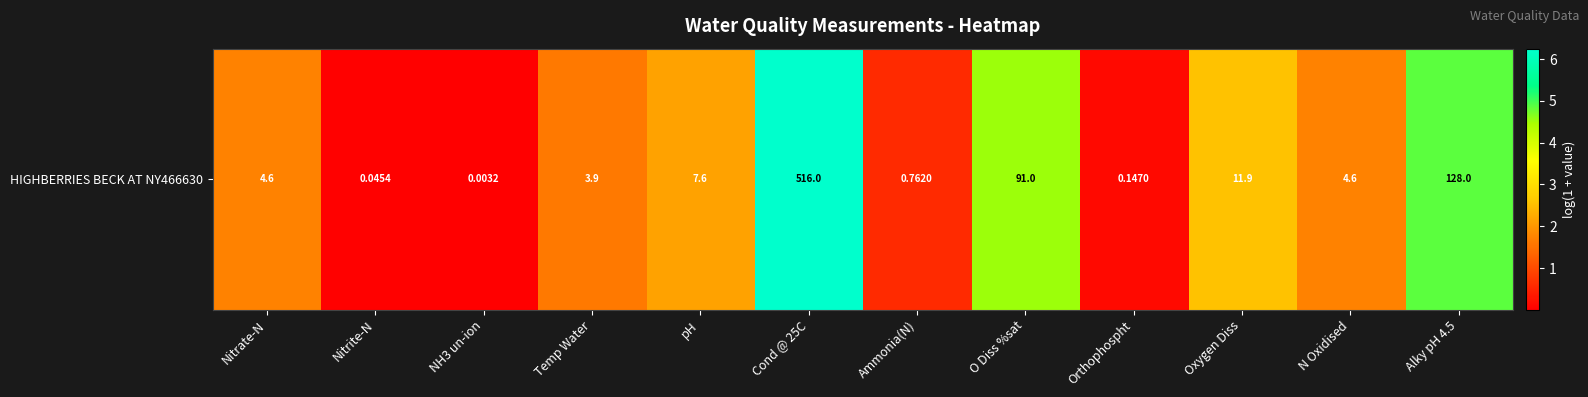

True or false: the data shows 0.0 at Nitrite-N.

False